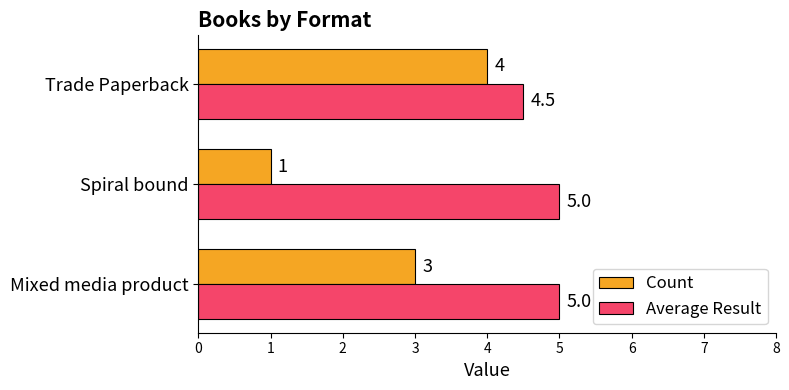

How many data points does each series have?

3